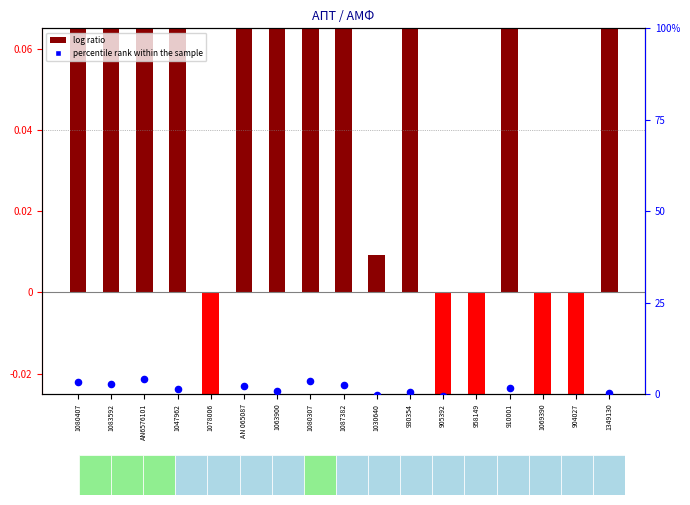

Which series contains the highest Y value?

log ratio